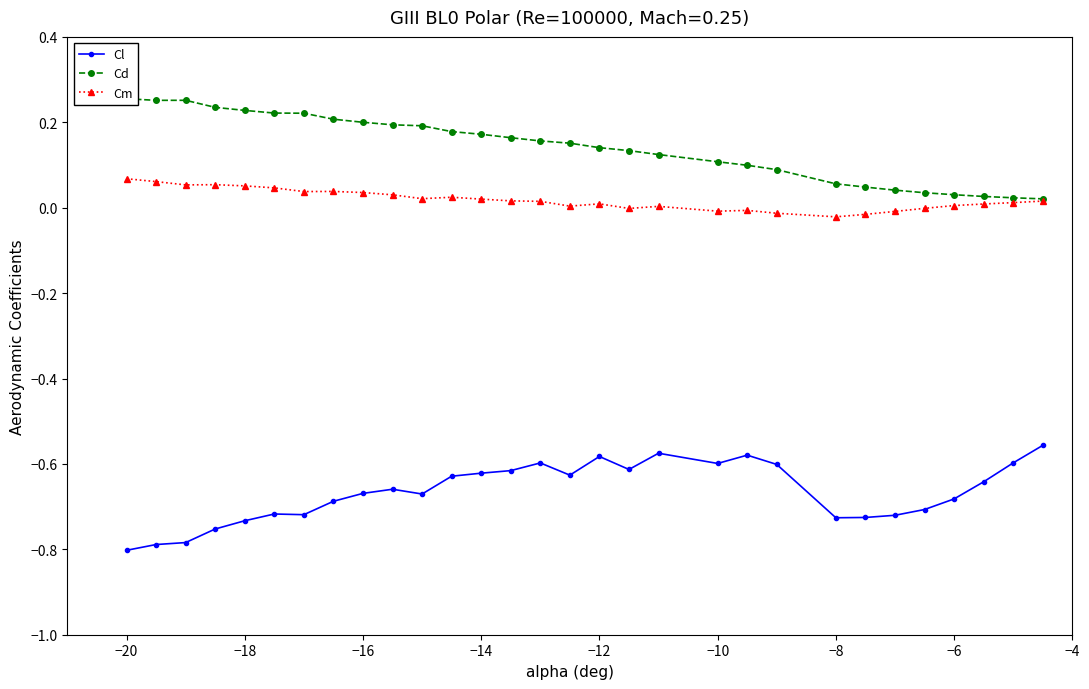

True or false: Cm has more than 1 points higher than both neighbors.

True